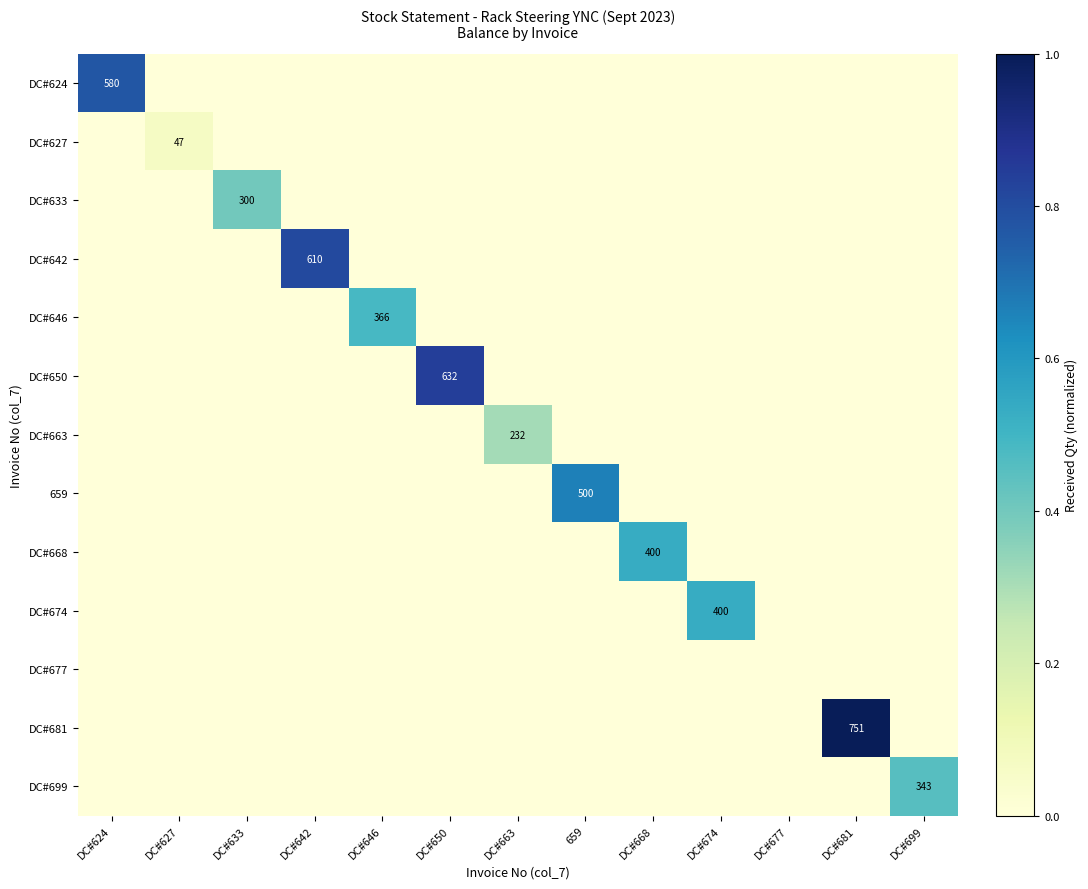

Is it true that DC#681 equals 449 at DC#681?

False